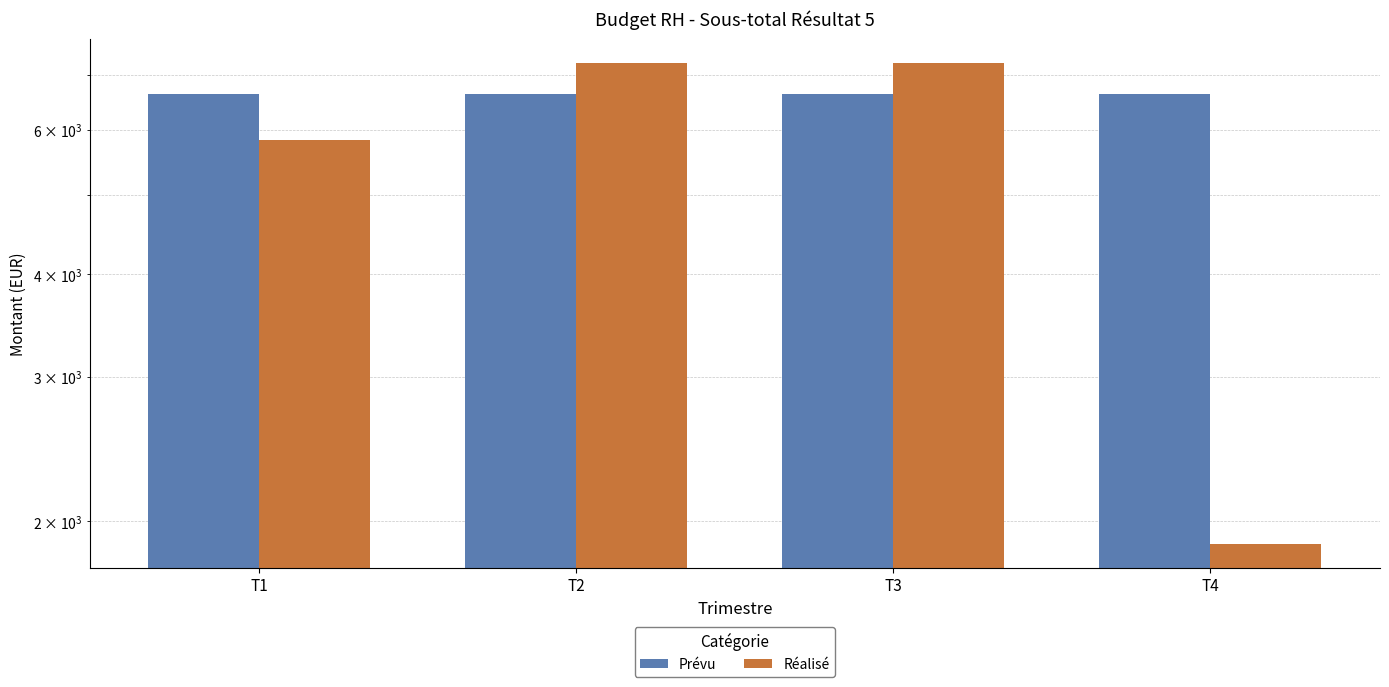

What is the spread (max minus min) of values at T2?

605.7